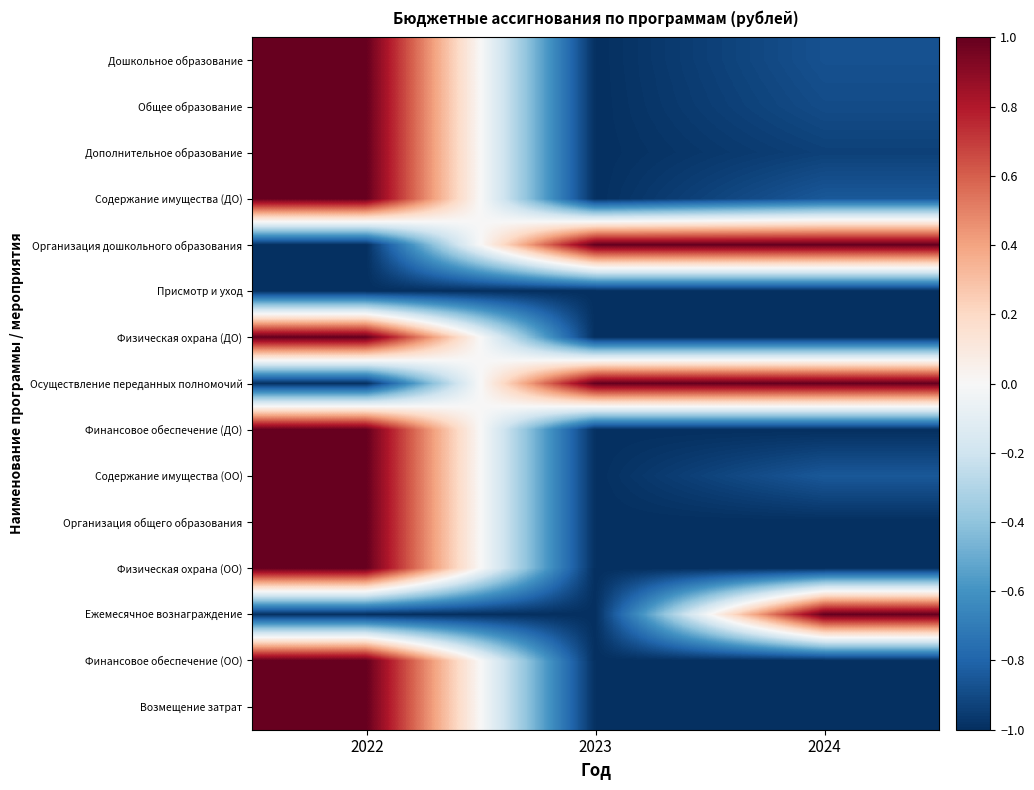

Which series changed the most between 2023 and 2024?

Ежемесячное вознаграждение